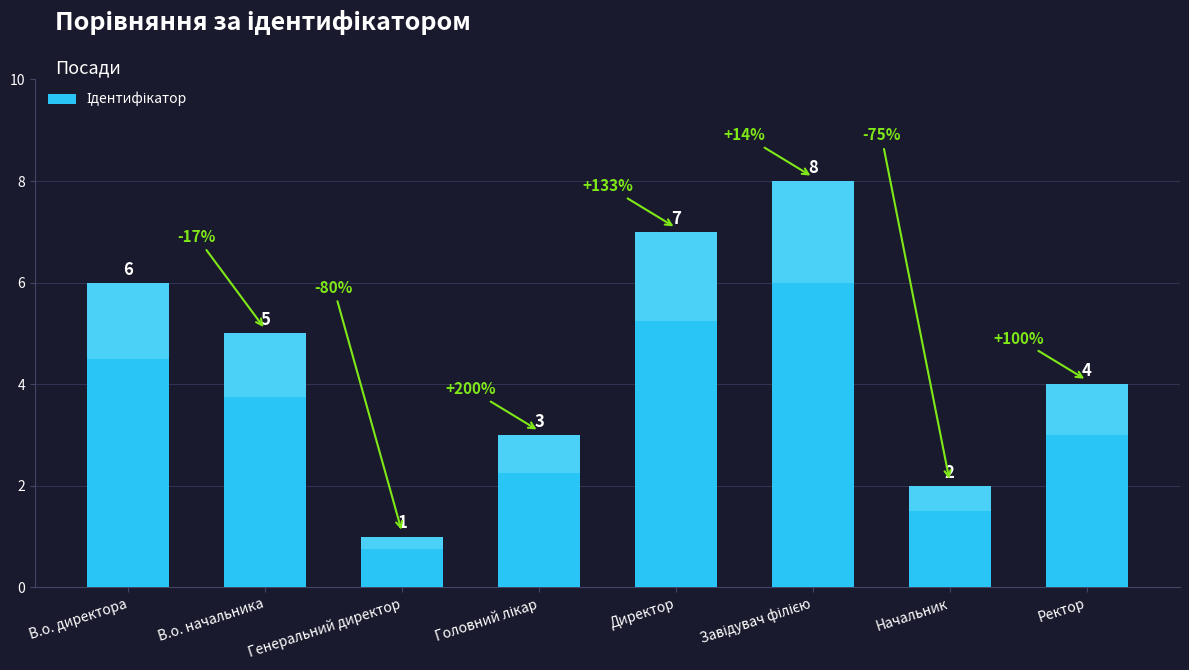

At which label does the data first exceed 5?

В.о. директора